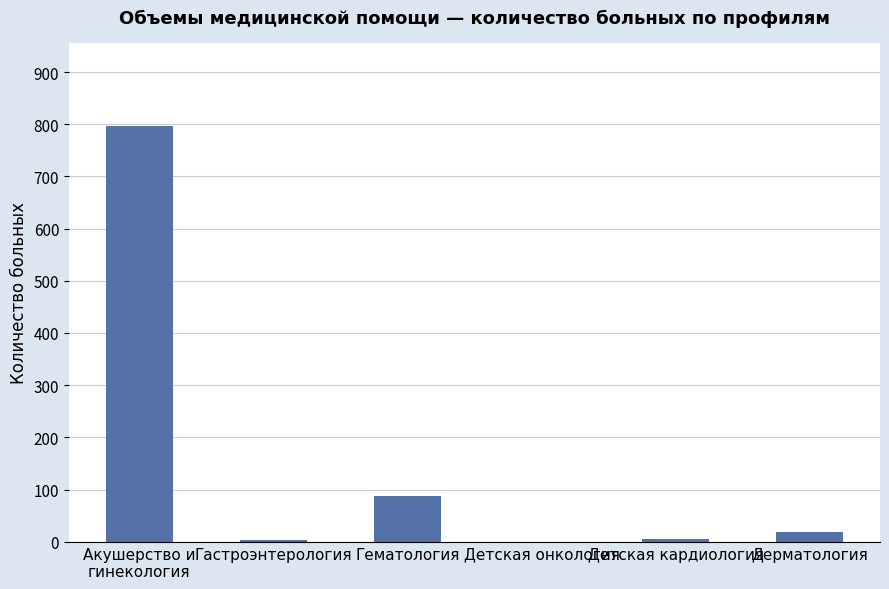

The chart shows a value of -333 at Детская онкология. True or false?

False